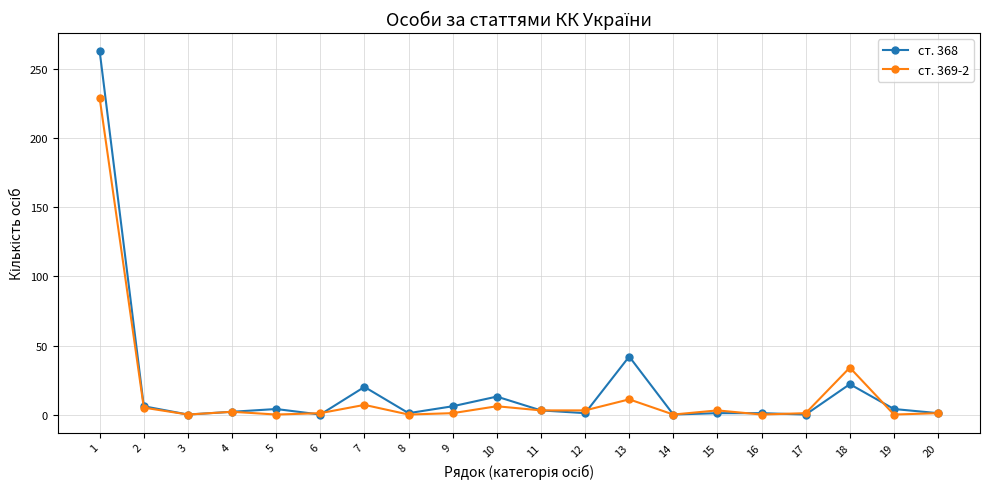

At which category is the sum across all series the highest?

1